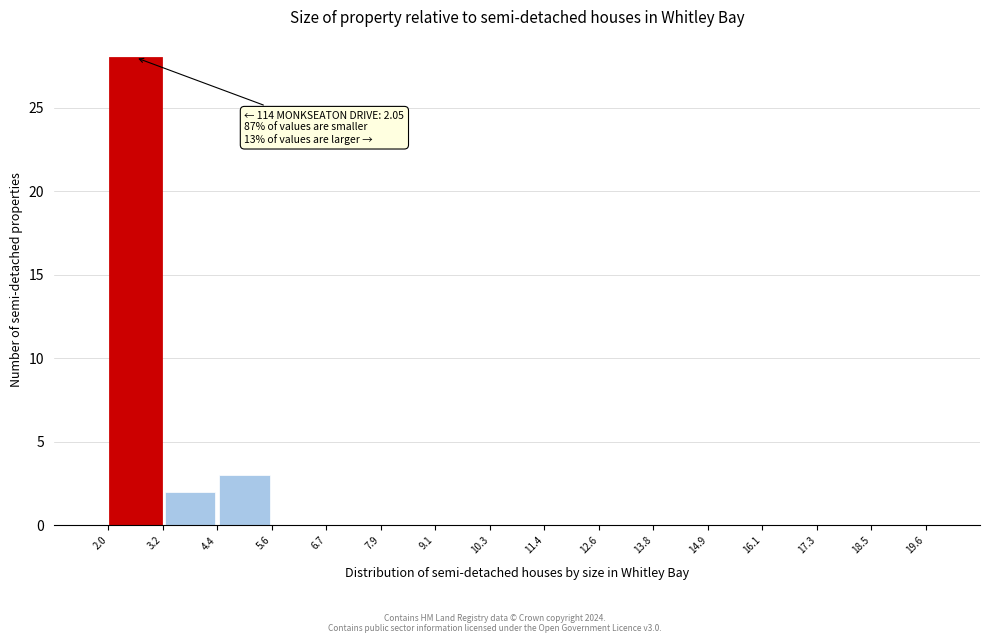

Over which range of the x-axis is the bar tallest?

2.0 to 3.2